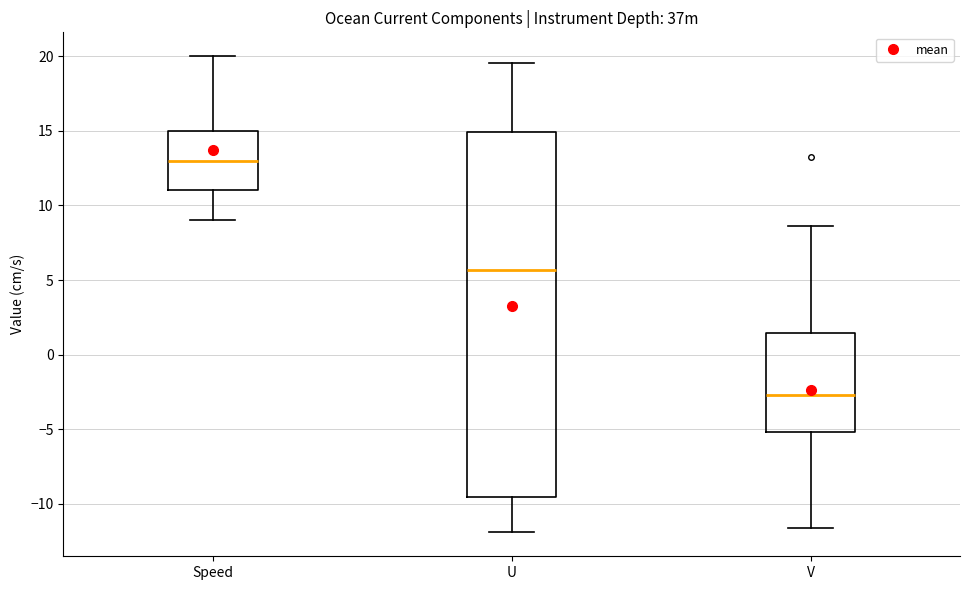

Where is the upper edge of the box for V on the y-axis? The values are not printed on the chart, so give them approximately, as read against the axis.

1.5